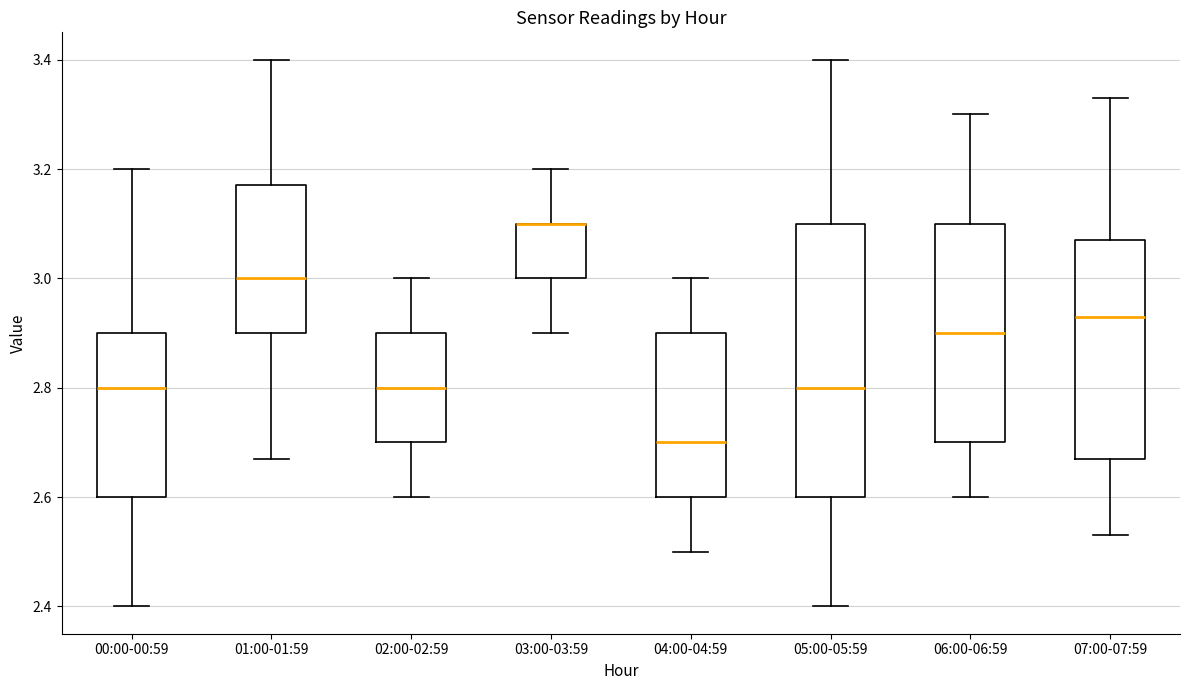

Comparing the boxes themselves (not the whiskers), which one is the tallest?

05:00-05:59